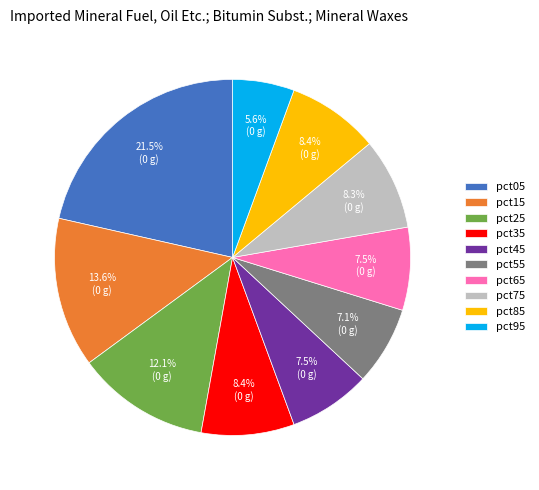

To the nearest percent, what is the average slice percentage?

10%